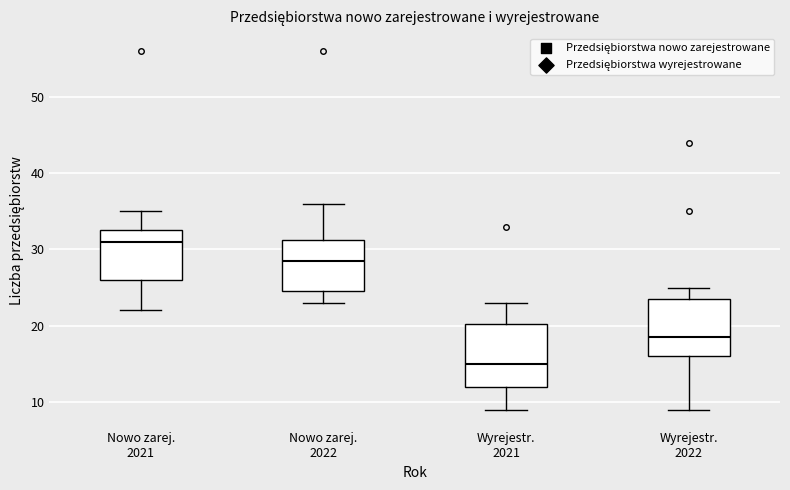

Reading left to right, transcribe this box plot: for each box, give where its median line is, the range the box spans, and where its two whiskers end, as read against the y-axis. The values are not printed on the chart, so give them approximately, as read against the axis.

Nowo zarej. 2021: median 31, box 26 to 33, whiskers 22 to 35
Nowo zarej. 2022: median 29, box 25 to 31, whiskers 23 to 36
Wyrejestr. 2021: median 15, box 12 to 20, whiskers 9 to 23
Wyrejestr. 2022: median 19, box 16 to 24, whiskers 9 to 25